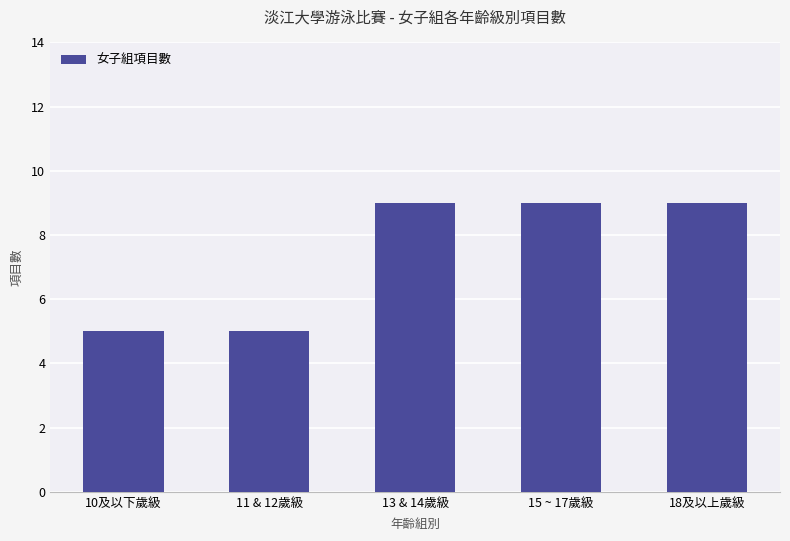

What is the label of the 3rd bar from the left?

13 & 14歲級